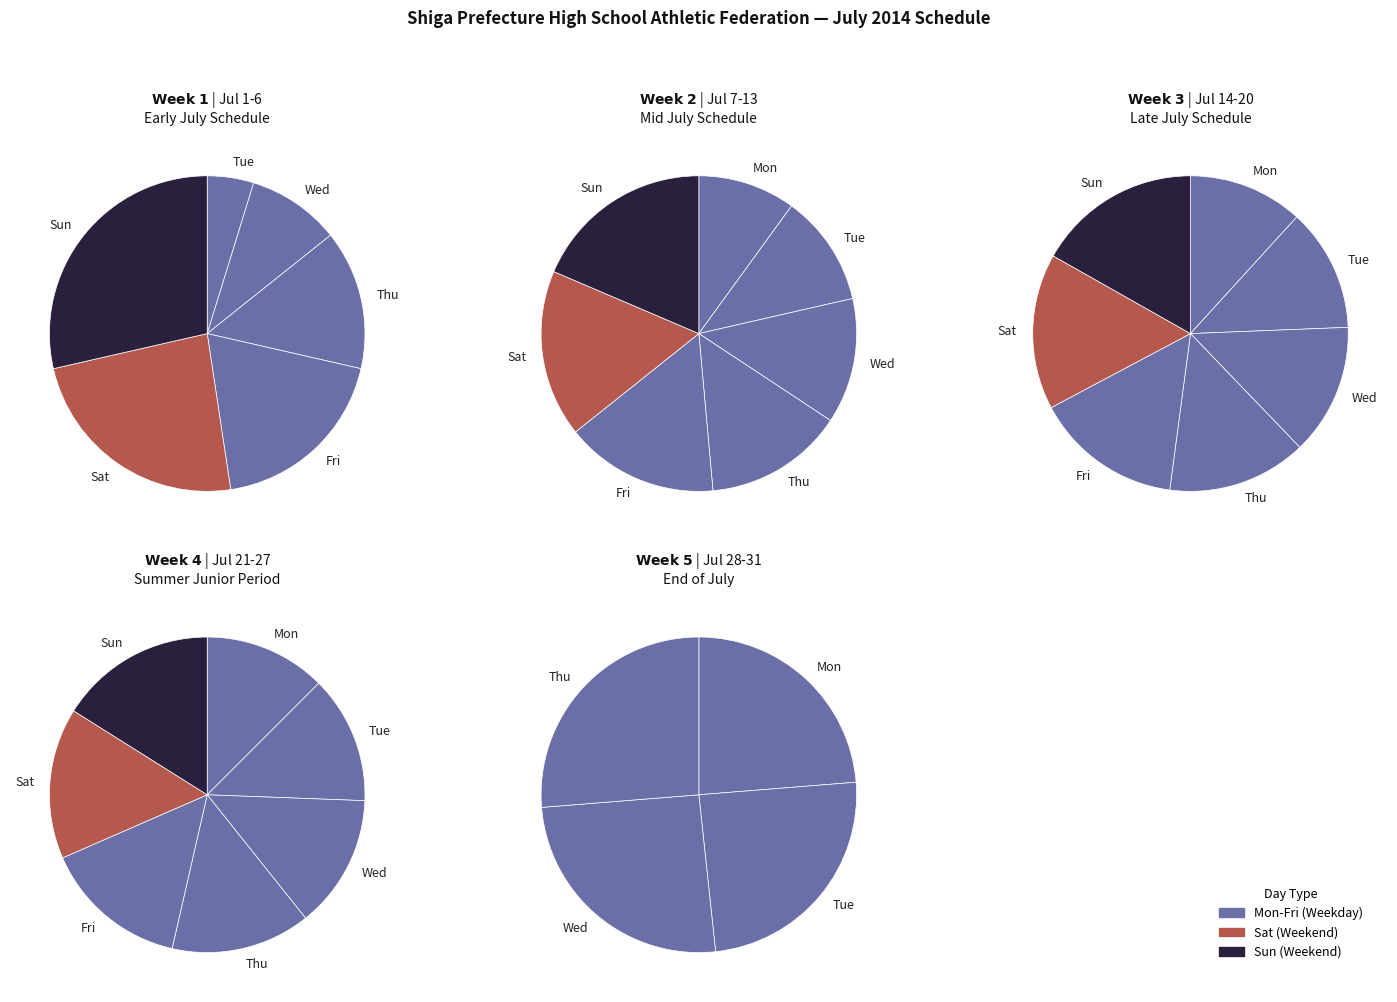

Count the number of slices in the pie.

7